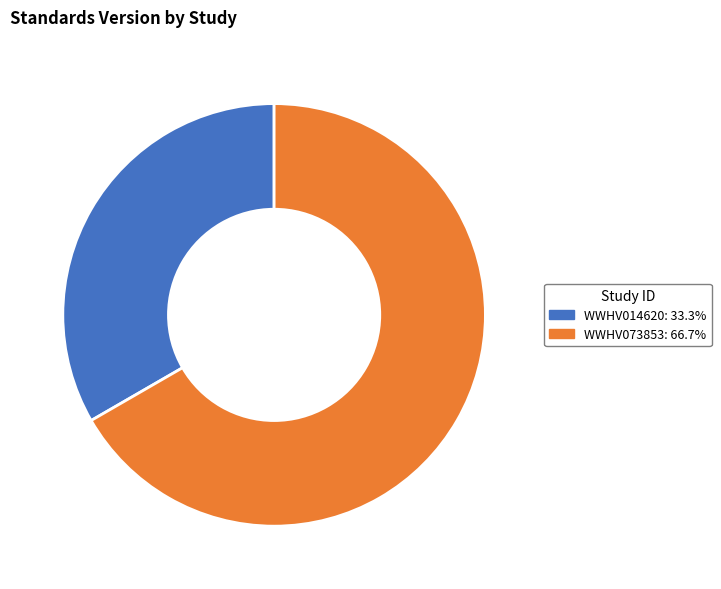

Is WWHV014620 the majority of the pie?

No